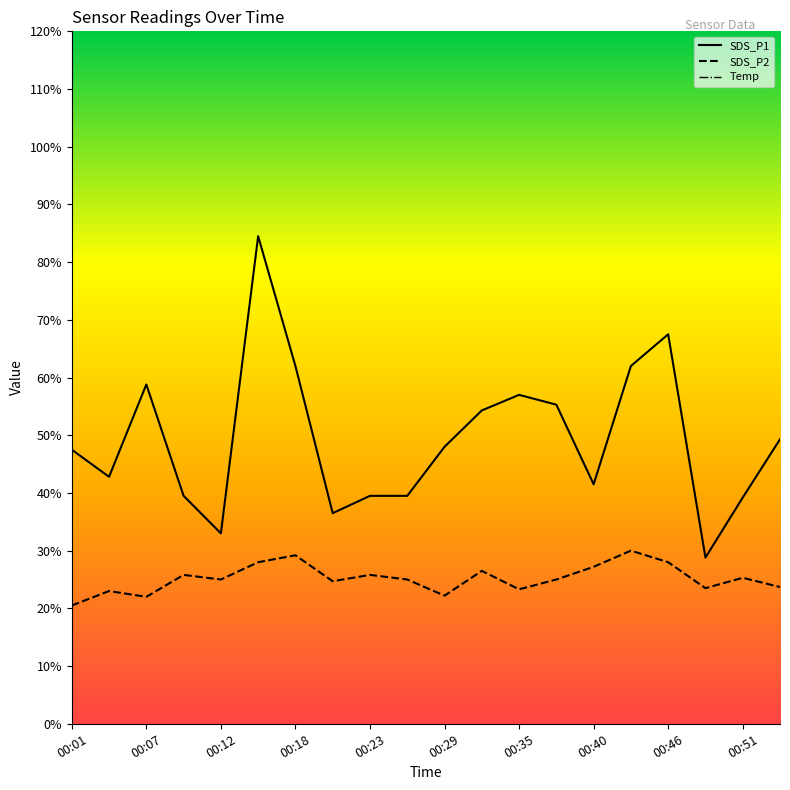

Reading left to right, extract all data points from this chart.

SDS_P1: 4.8	4.3	5.9	4.0	3.3	8.4	6.2	3.6	4.0	4.0	4.8	5.4	5.7	5.5	4.2	6.2	6.8	2.9	3.9	4.9
SDS_P2: 2.0	2.3	2.2	2.6	2.5	2.8	2.9	2.5	2.6	2.5	2.2	2.6	2.3	2.5	2.7	3.0	2.8	2.4	2.5	2.4
Temp: 19.6	19.8	19.4	19.7	19.6	19.7	19.7	19.7	19.7	19.4	19.6	19.5	19.4	19.1	19.3	19.2	19.4	19.3	19.3	19.4